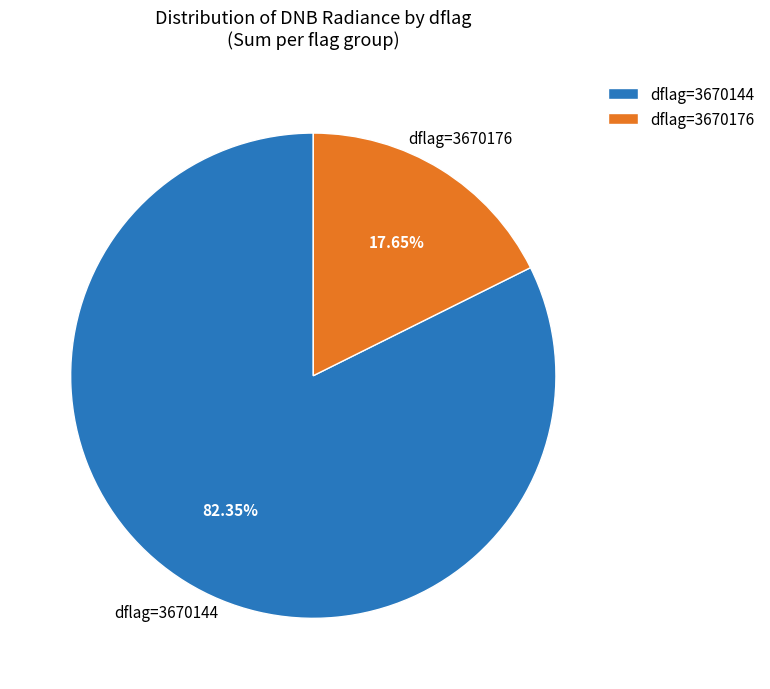

Count the number of slices in the pie.

2